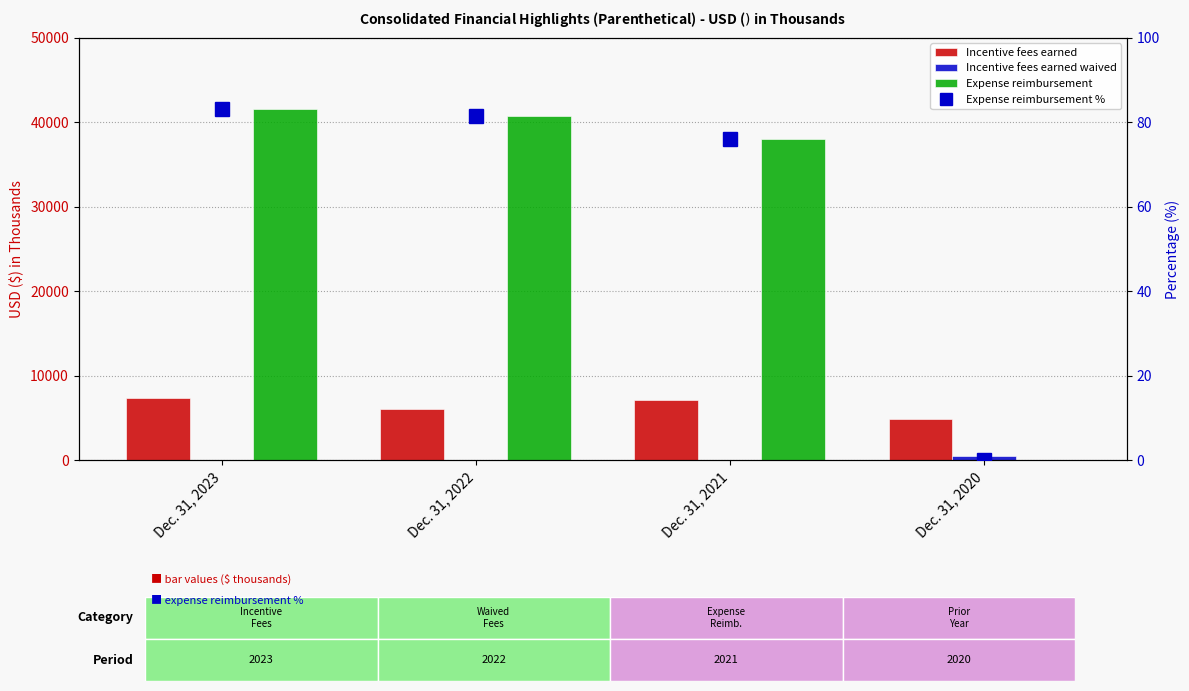

Reading right to left, extract all data points from this chart.

Incentive fees earned: 4900.0	7100.0	6100.0	7400.0
Incentive fees earned waived: 557.0	0.0	0.0	0.0
Expense reimbursement: 0.0	38082.0	40724.0	41542.0
Expense reimbursement %: 0.0	76.2	81.4	83.1